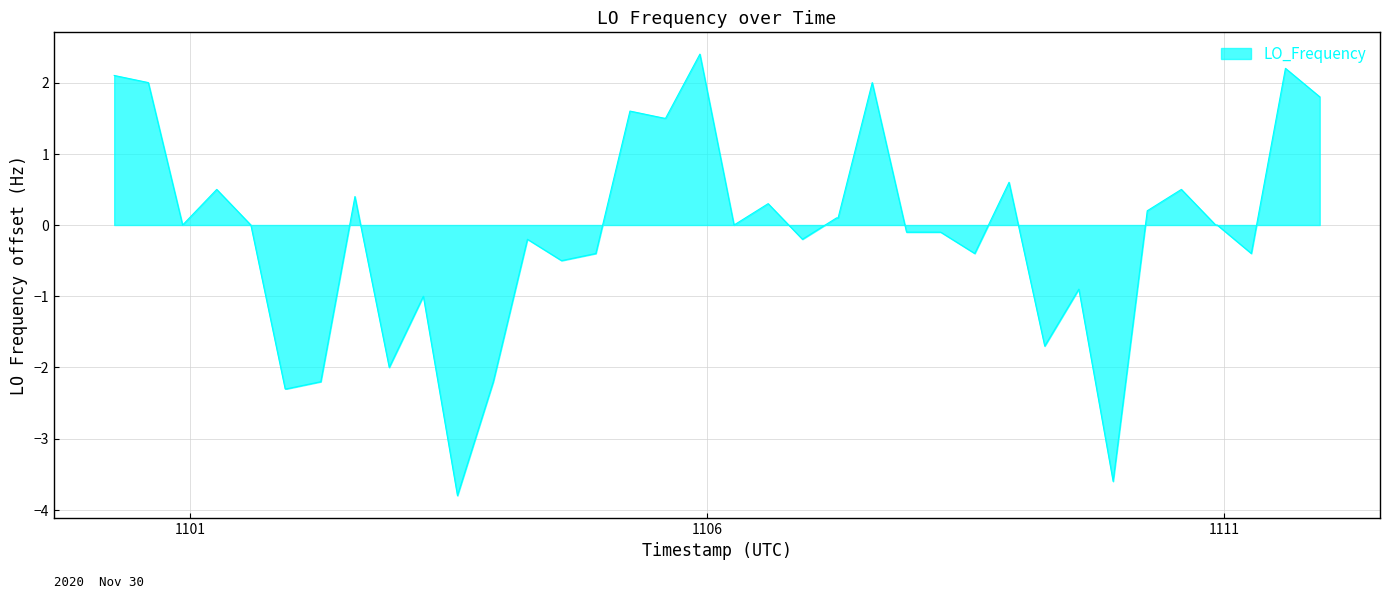

What is the smallest value displayed?

-3.8